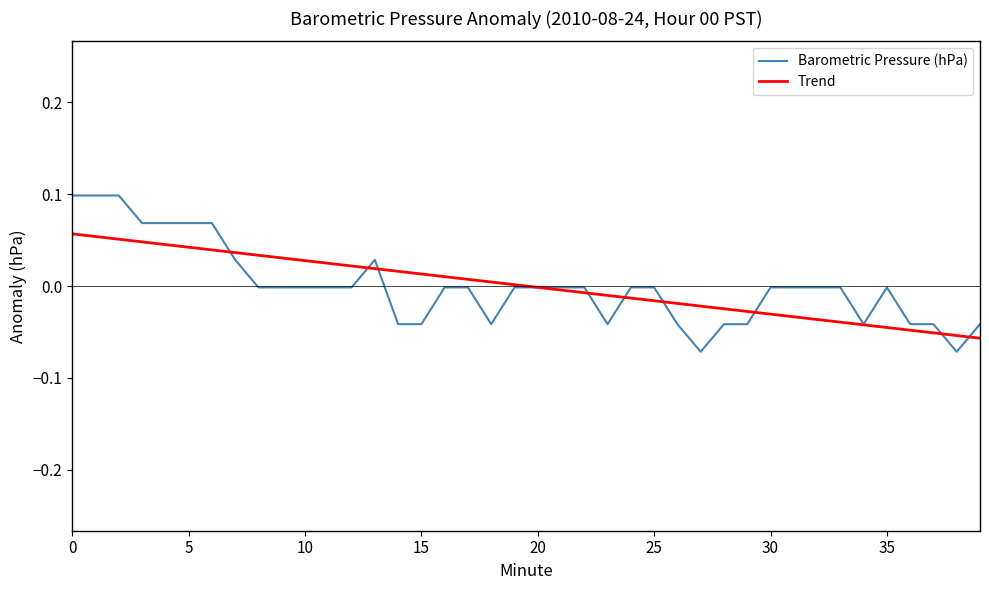

Which series has the largest range (max minus min)?

Barometric Pressure (hPa)